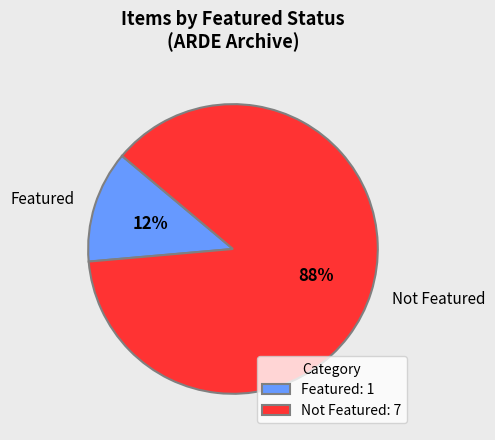

Is the sum of Featured and Not Featured greater than half?

Yes